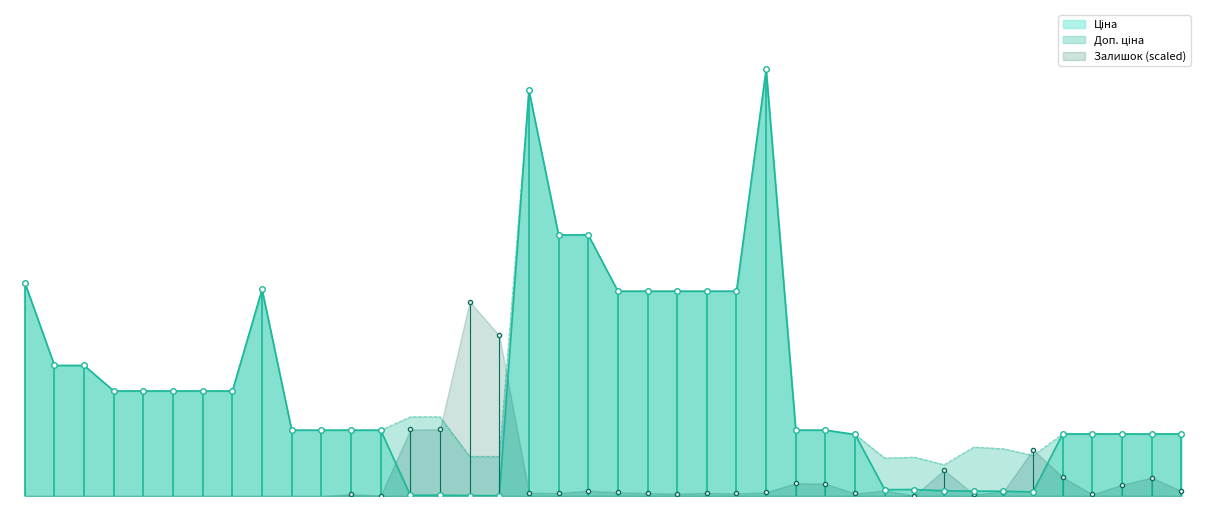

Which series has the largest total across all categories?

Доп. ціна